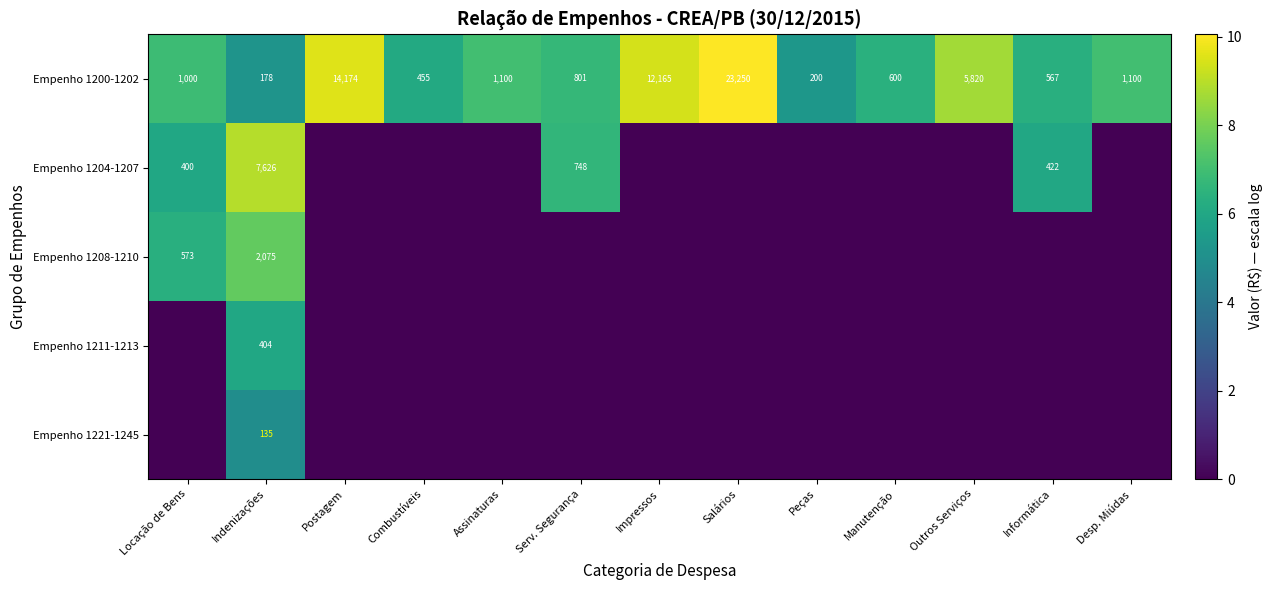

What is the sum of all Empenho 1200-1202 values?

61410